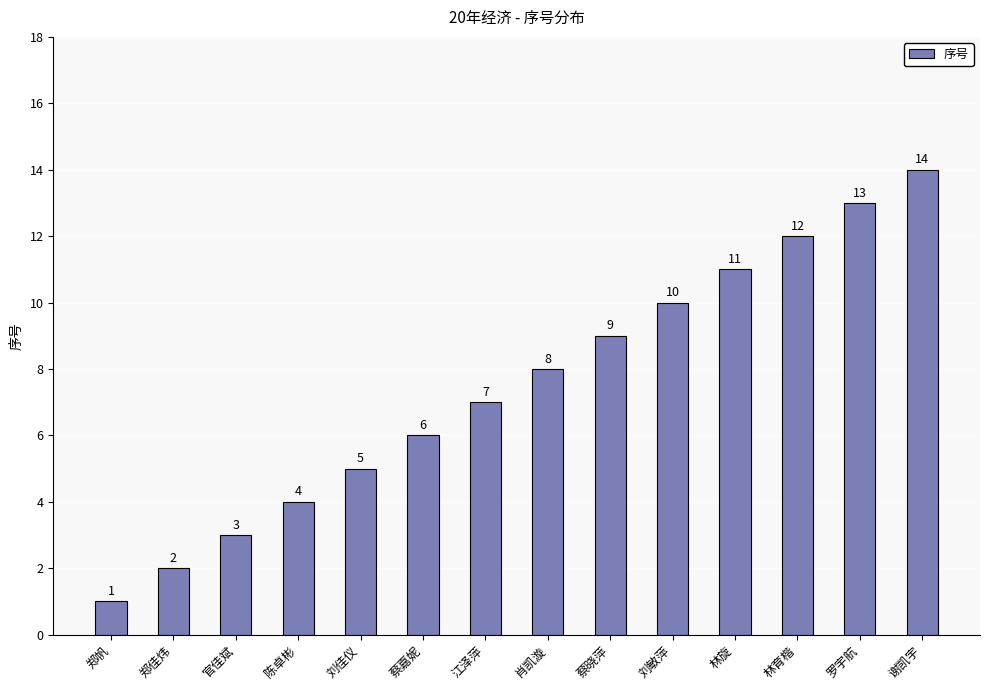

Reading left to right, what are all the values shown in this chart?

郑帆=1	郑佳炜=2	官佳斌=3	陈卓彬=4	刘佳仪=5	蔡嘉妮=6	江泽萍=7	肖凯漩=8	蔡晓萍=9	刘敏萍=10	林旋=11	林育楷=12	罗宇航=13	谢凯宇=14